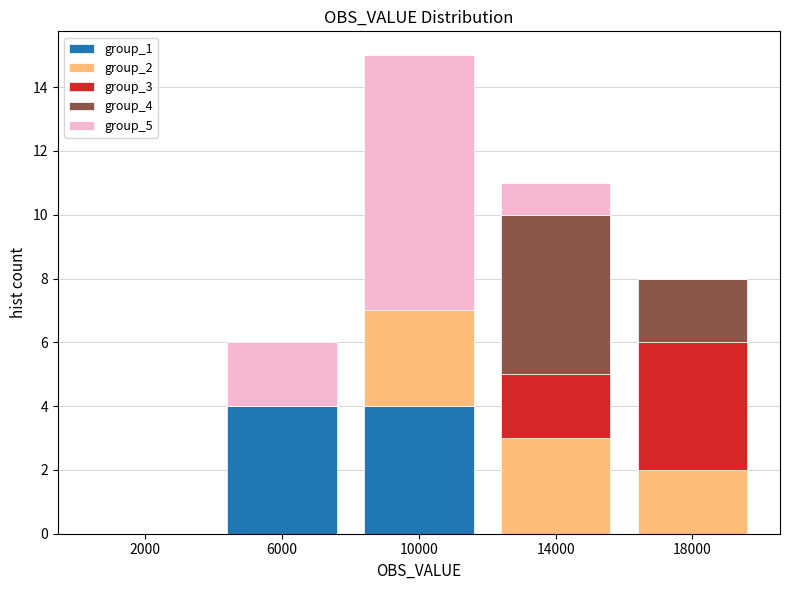

Which range on the x-axis has the tallest stacked bar (by total height)?

8000 to 12000